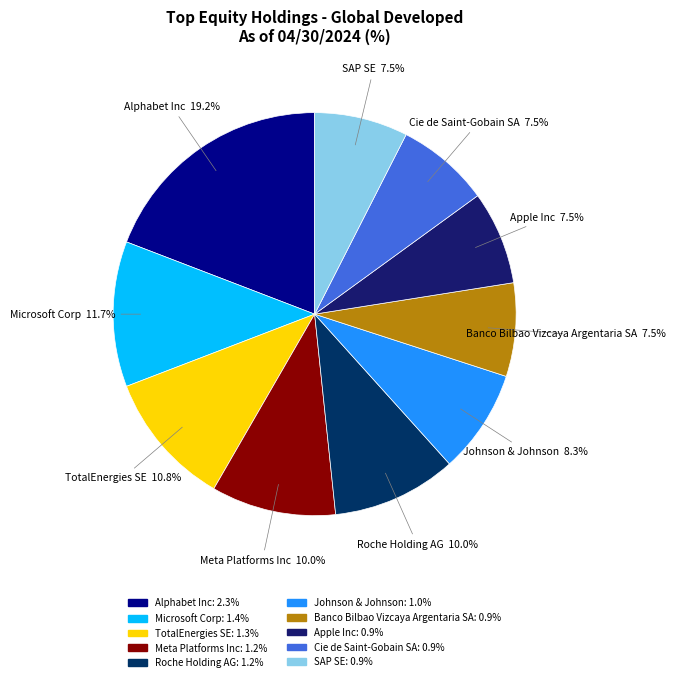

Is there any slice that represents more than half of the pie?

No